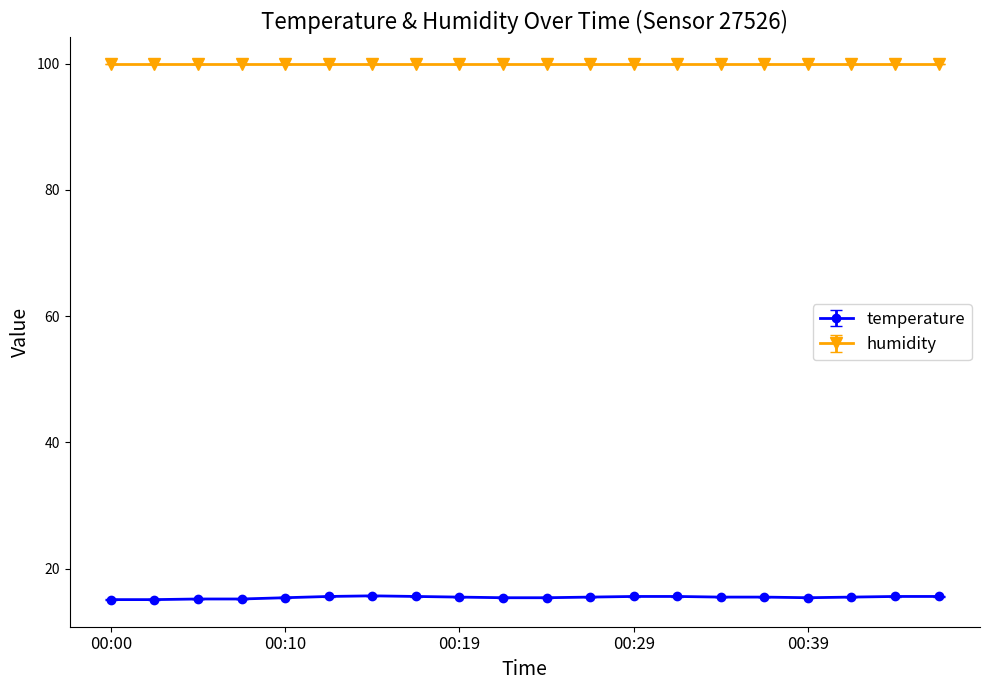

List the series in order of their overall mean, highest first.

humidity, temperature